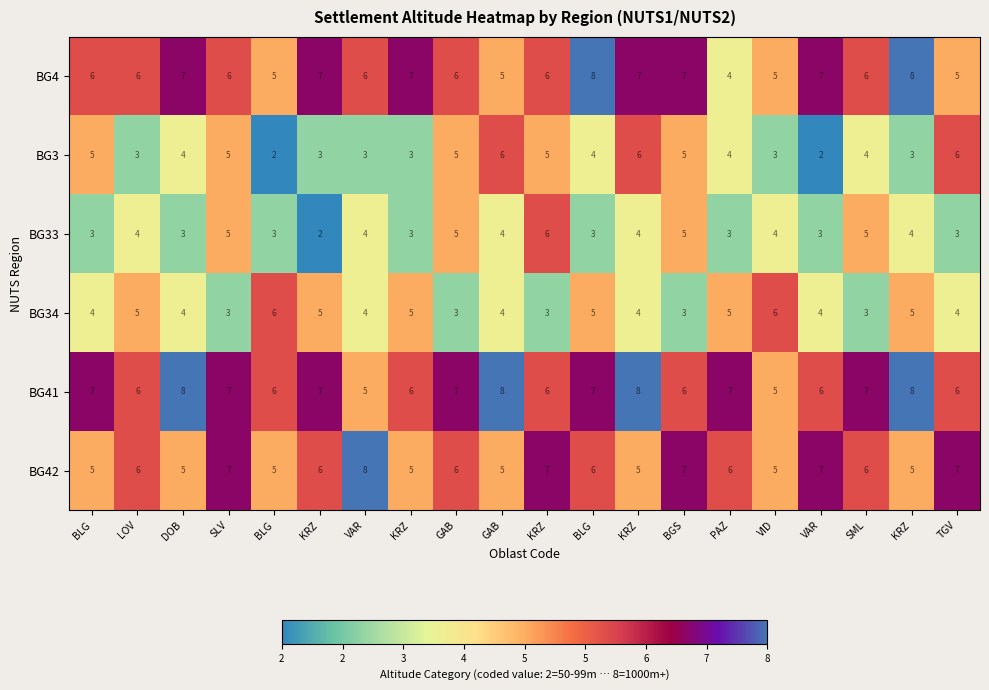

How many data points in BG41 are less than 7?

9